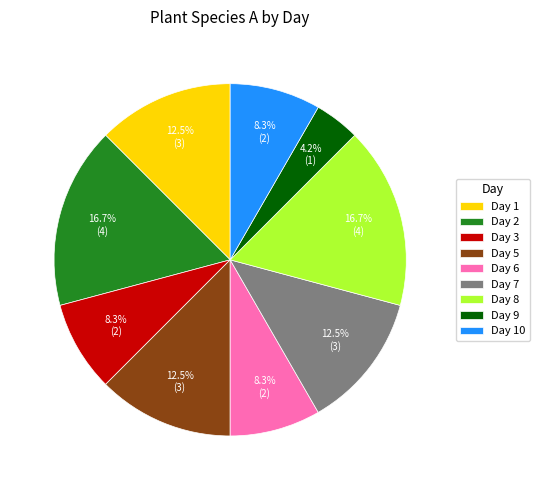

What is the smallest slice in the pie chart?

Day 9